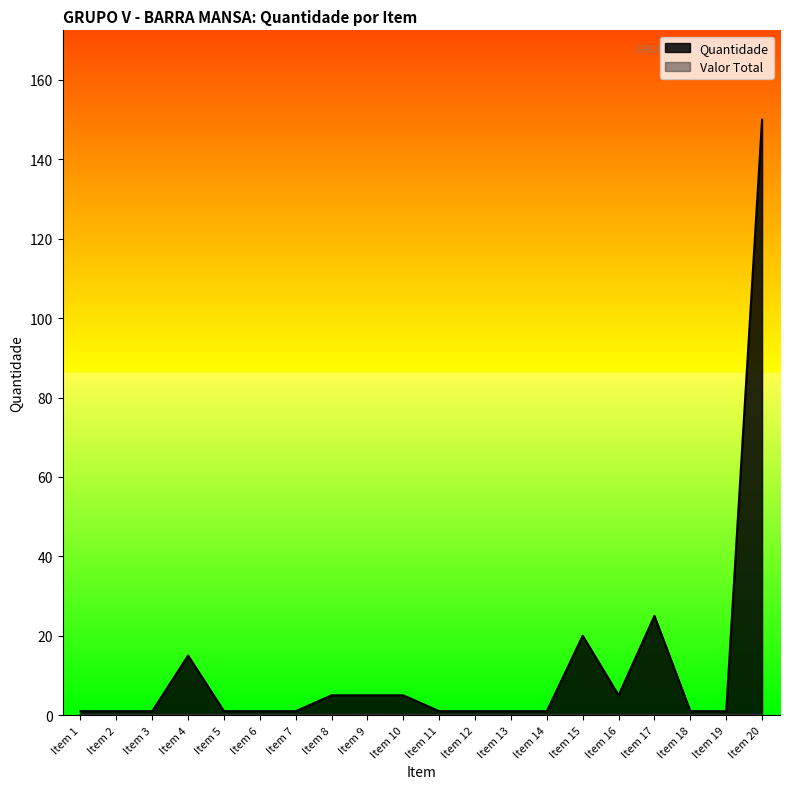

What is the value of the 2nd point from the left?

1